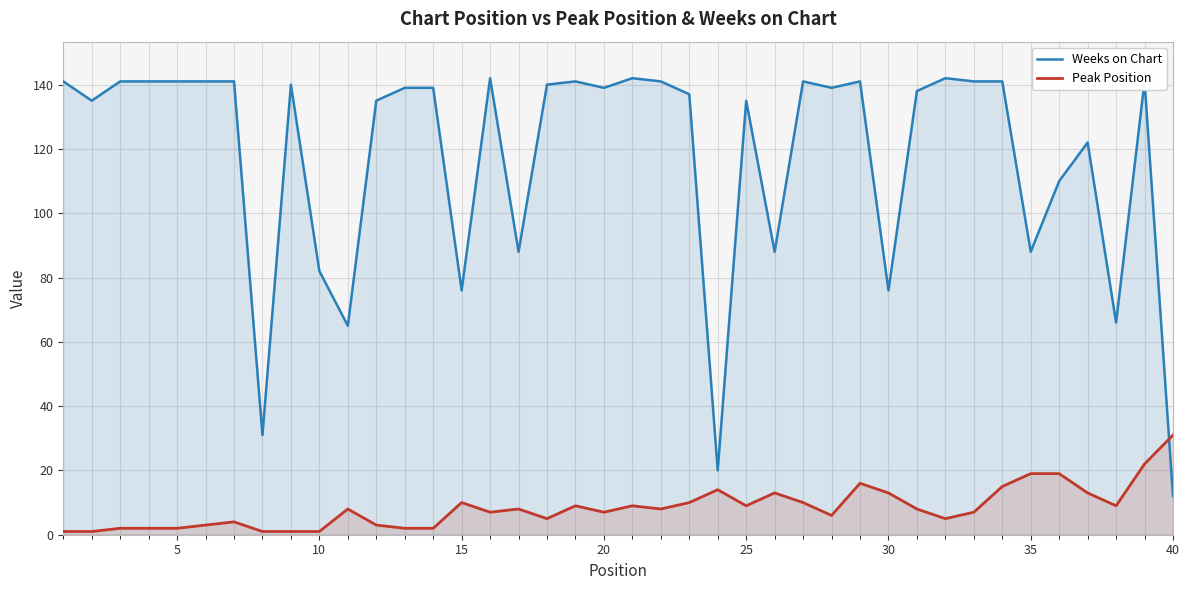

Is it true that Weeks on Chart equals 135 at 25?

True